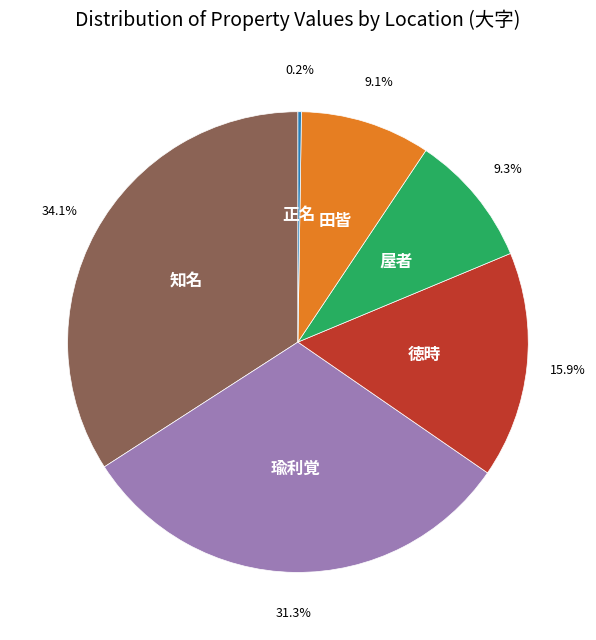

Is there any slice that represents more than half of the pie?

No